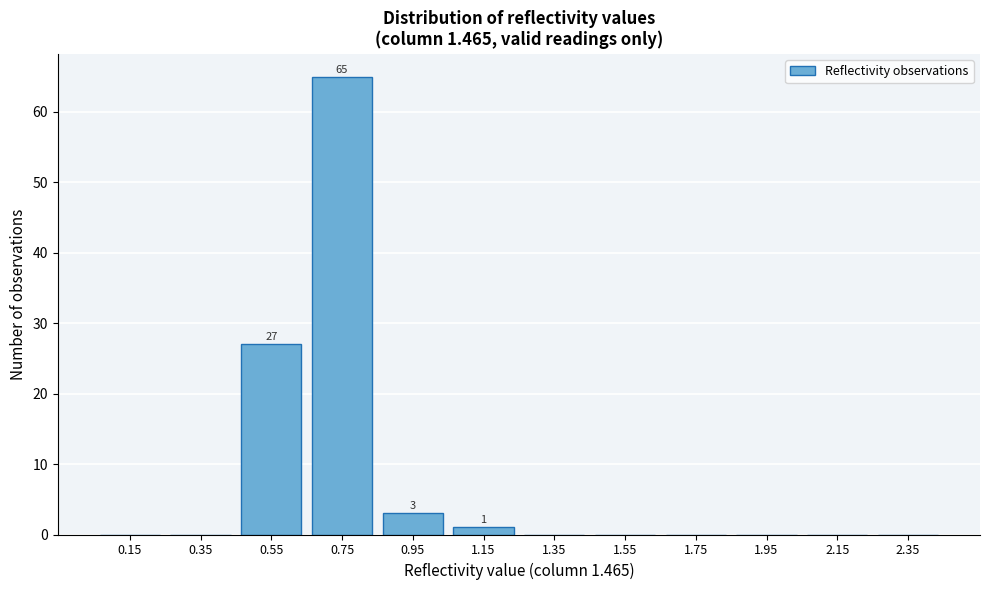

Reading left to right, extract all data points from this chart.

0.15=0	0.35=0	0.55=27	0.75=65	0.95=3	1.15=1	1.35=0	1.55=0	1.75=0	1.95=0	2.15=0	2.35=0